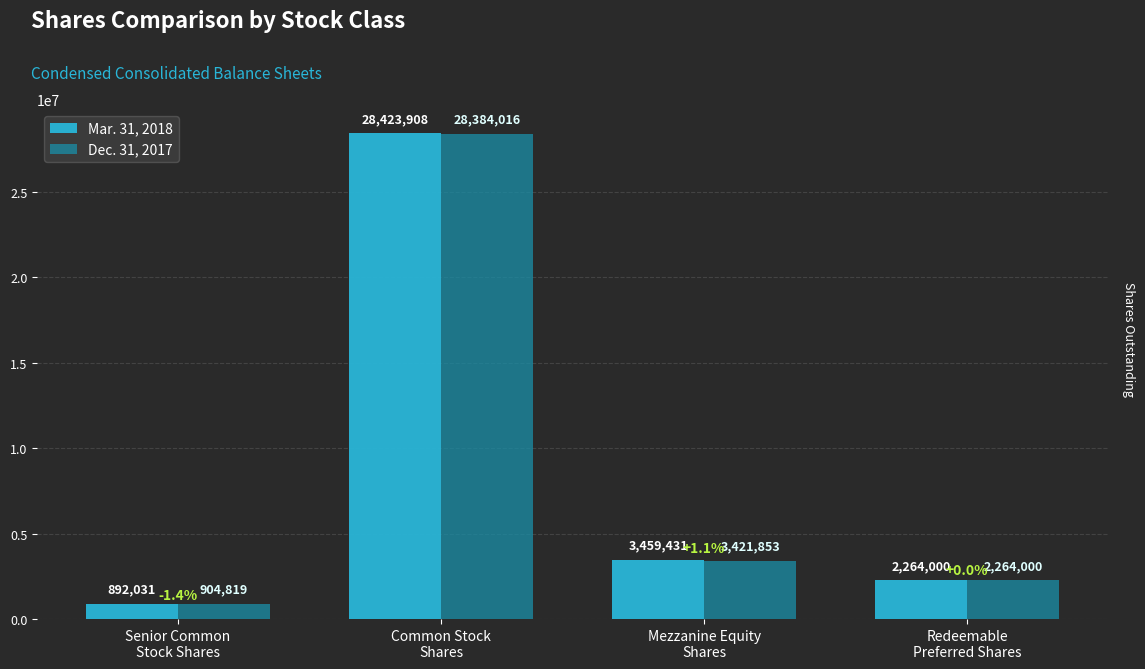

What is the difference between the maximum and minimum values in the Mar. 31, 2018 series?

27531877